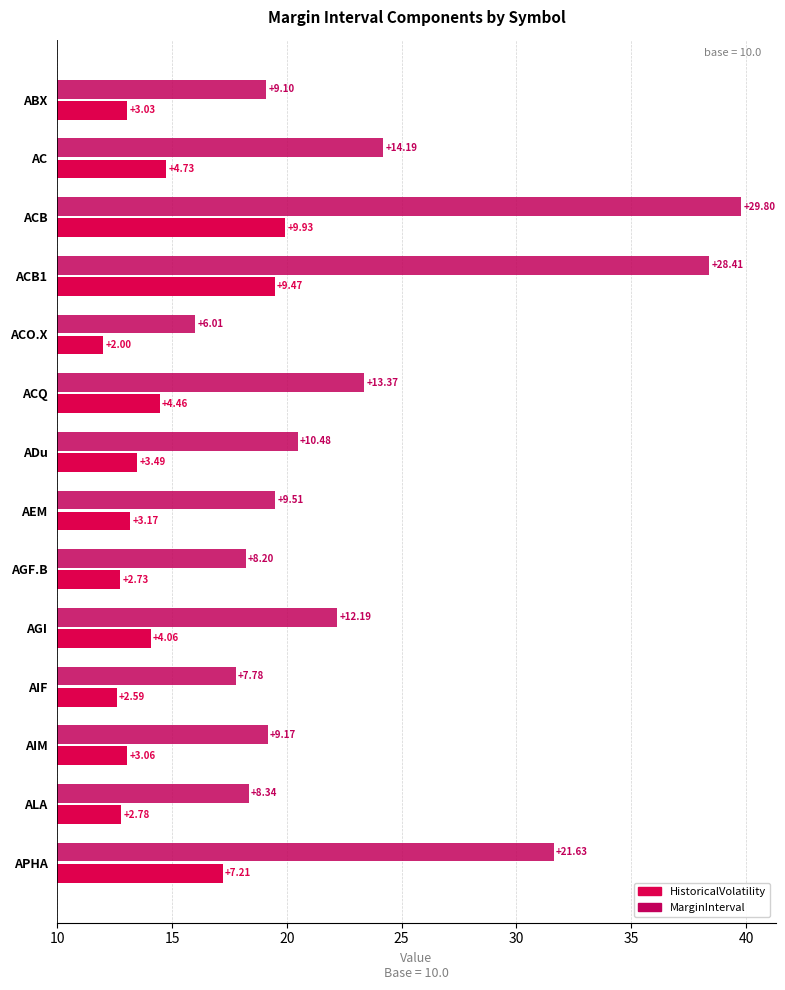

At AGI, list the series in order from largest to smallest.

MarginInterval, HistoricalVolatility